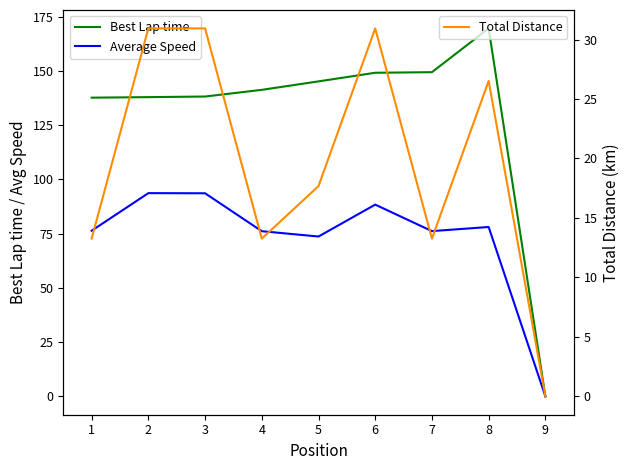

Rank the series at 1 from highest to lowest value.

Best Lap time, Average Speed, Total Distance